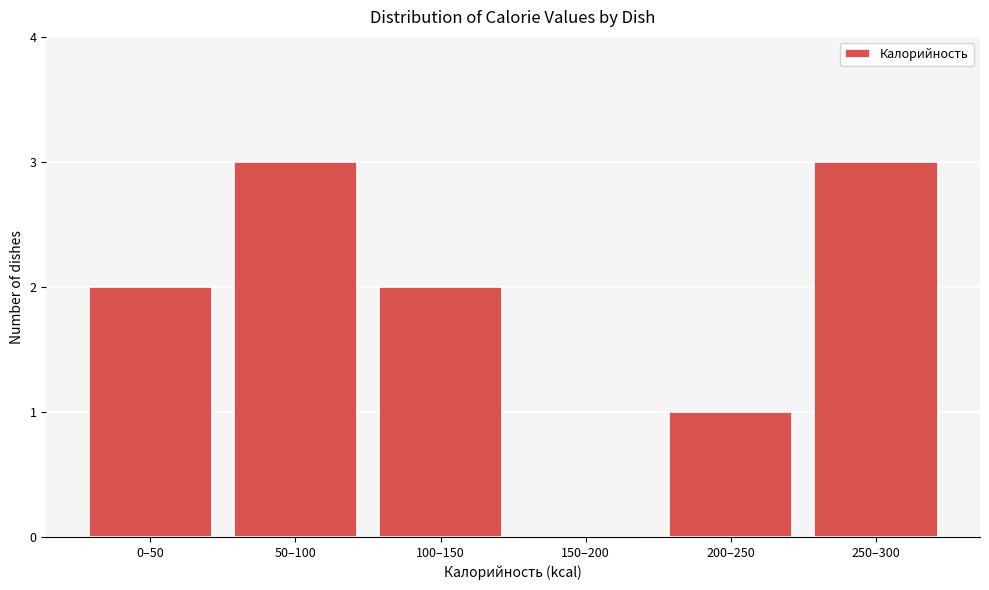

Reading left to right, list all the values displayed in this chart.

0–50=2	50–100=3	100–150=2	150–200=0	200–250=1	250–300=3